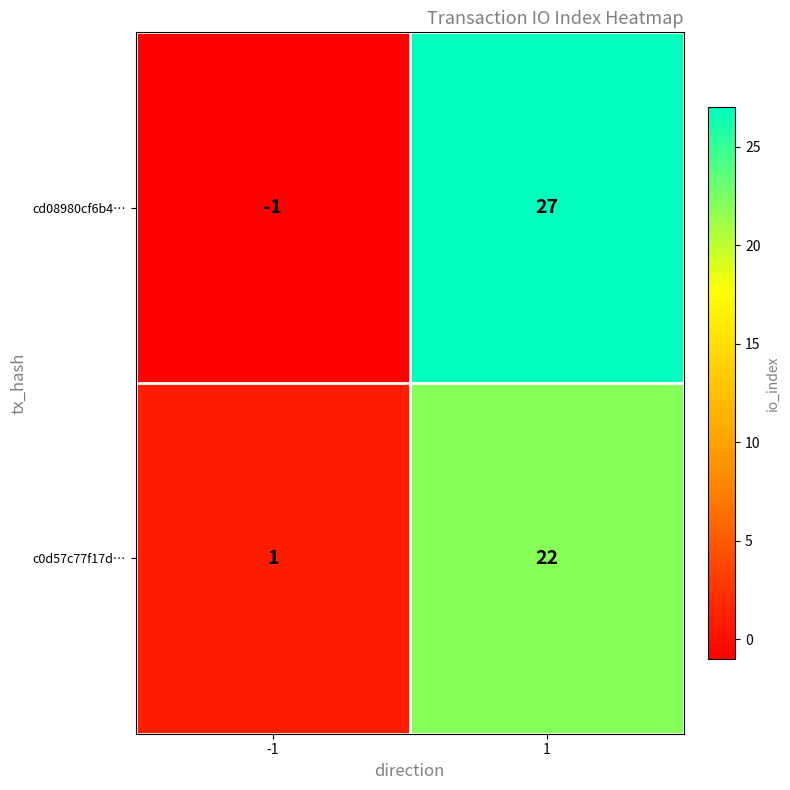

Count the number of data series in this chart.

2